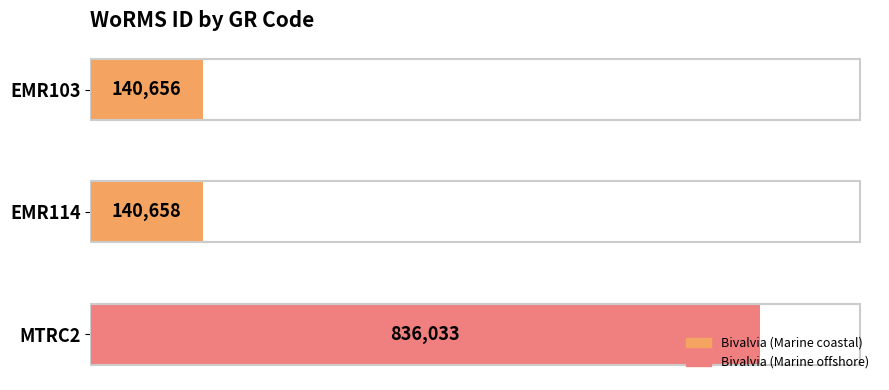

Which has a higher value, EMR103 or EMR114?

EMR114